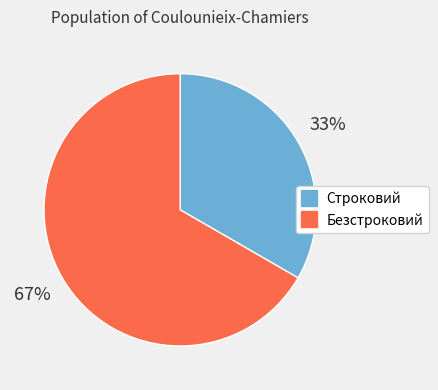

Count the number of slices in the pie.

2